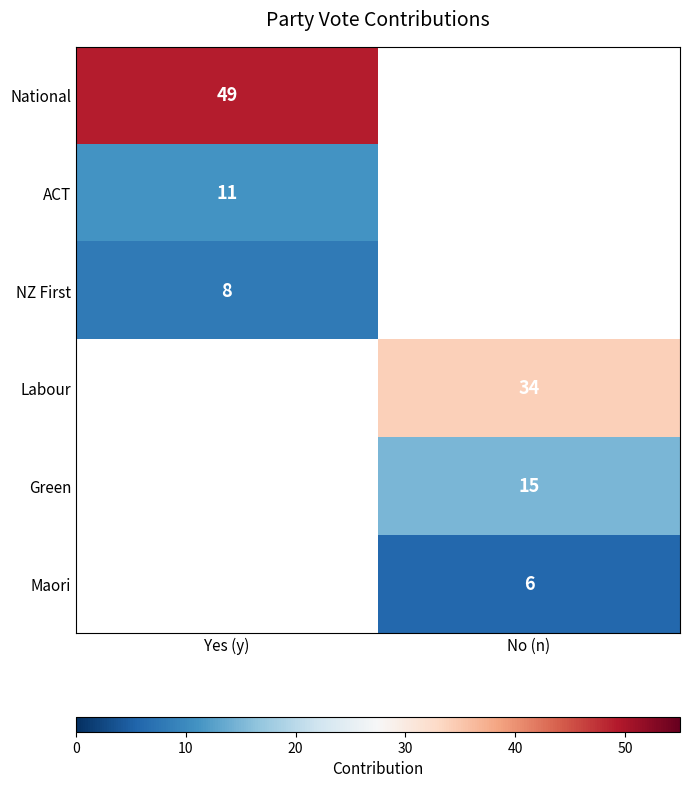

Is it true that Maori equals 6 at No (n)?

True